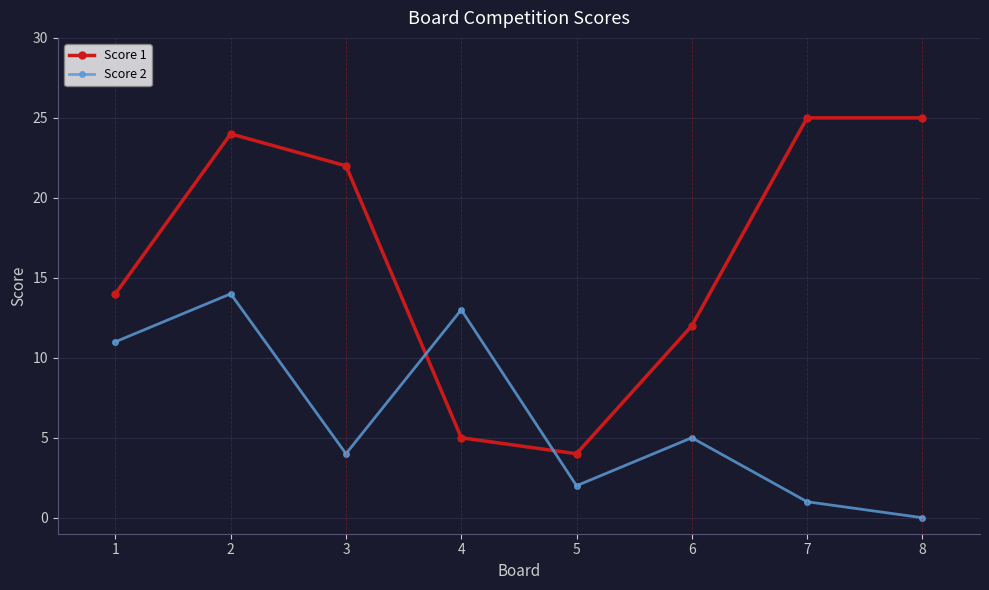

What is the average value of the Score 1 series?

16